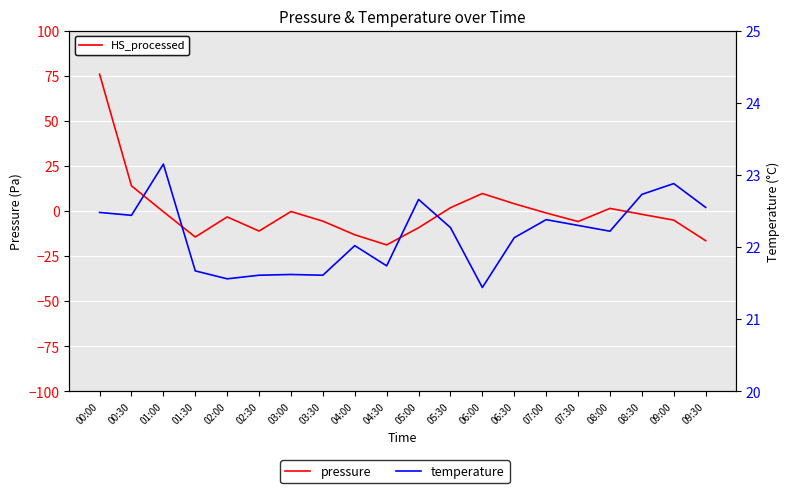

What is the highest value of the pressure series?

75.8